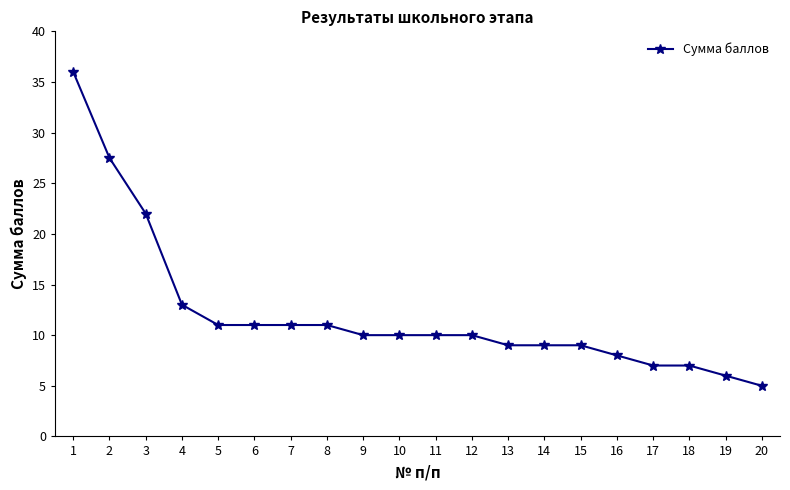

Reading left to right, transcribe all the data shown in this chart.

1=36.0	2=27.5	3=22.0	4=13.0	5=11.0	6=11.0	7=11.0	8=11.0	9=10.0	10=10.0	11=10.0	12=10.0	13=9.0	14=9.0	15=9.0	16=8.0	17=7.0	18=7.0	19=6.0	20=5.0